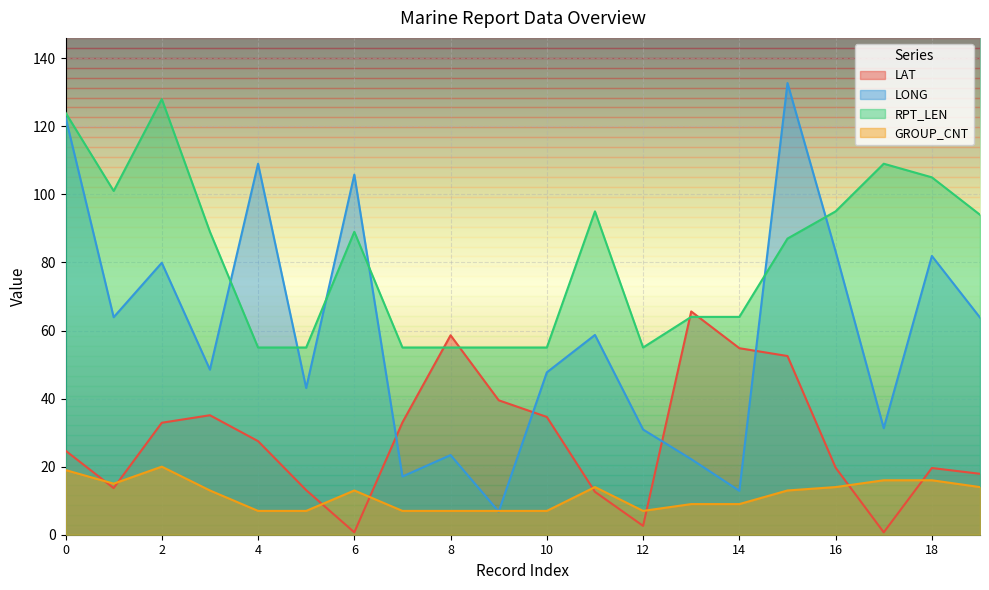

Does the chart display data point markers on the line(s)?

No